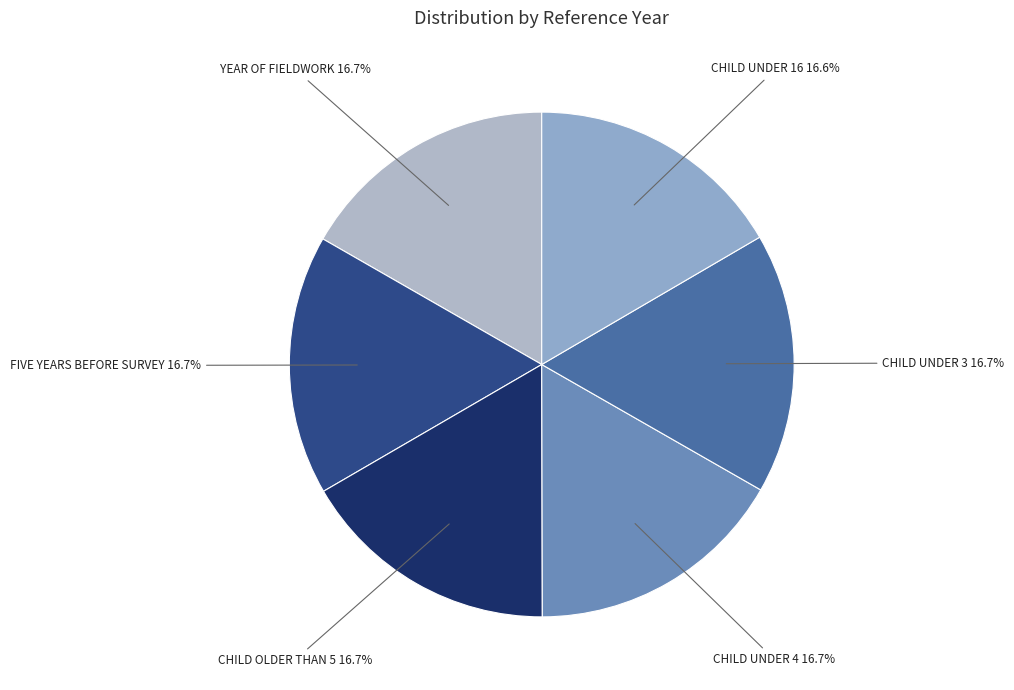

How many segments does this pie chart have?

6